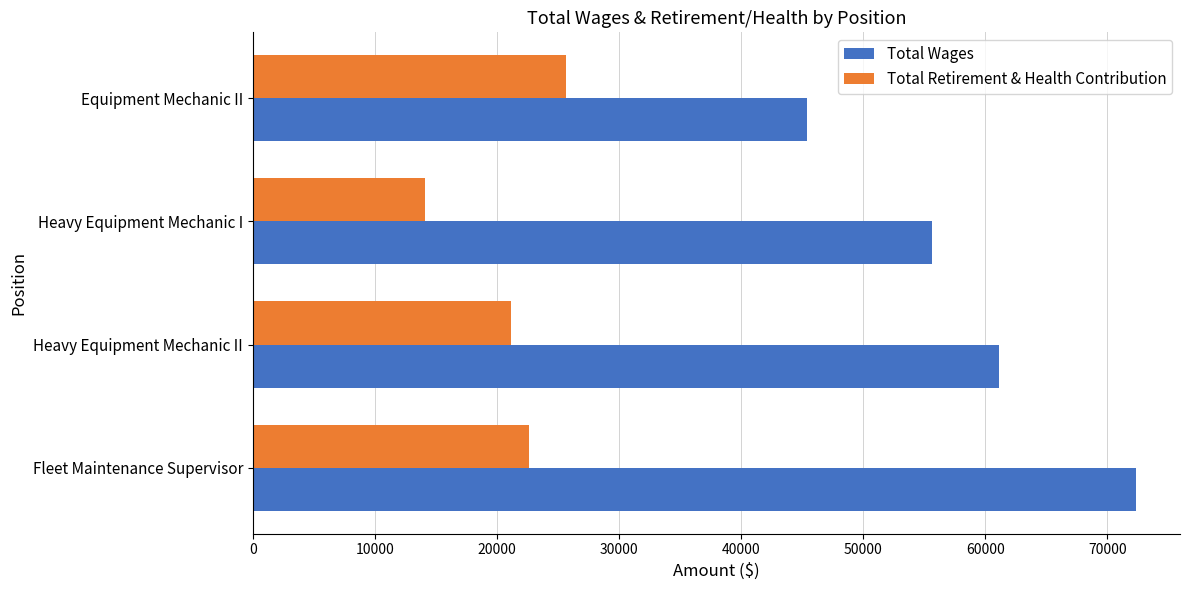

Rank the series at Heavy Equipment Mechanic II from highest to lowest value.

Total Wages, Total Retirement & Health Contribution